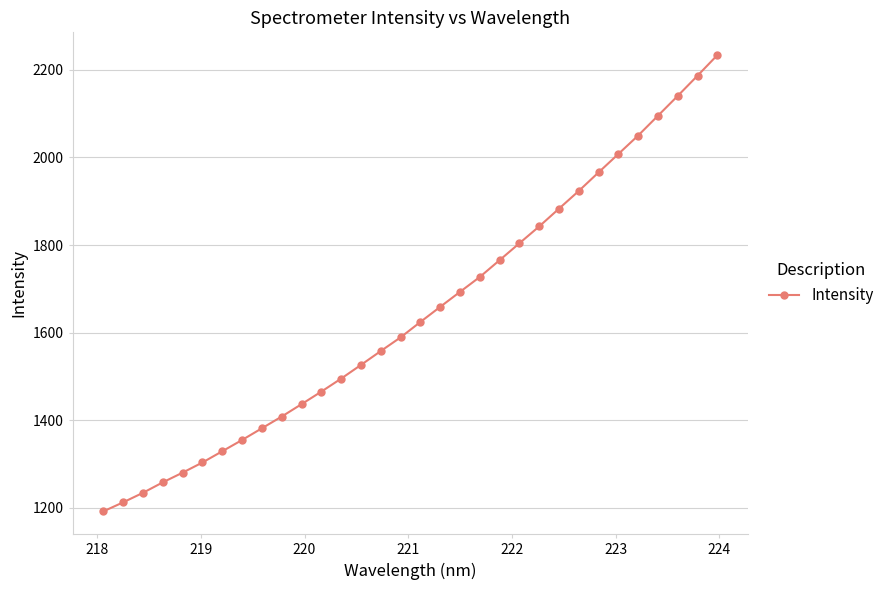

What is the minimum value shown in the chart?

1192.2